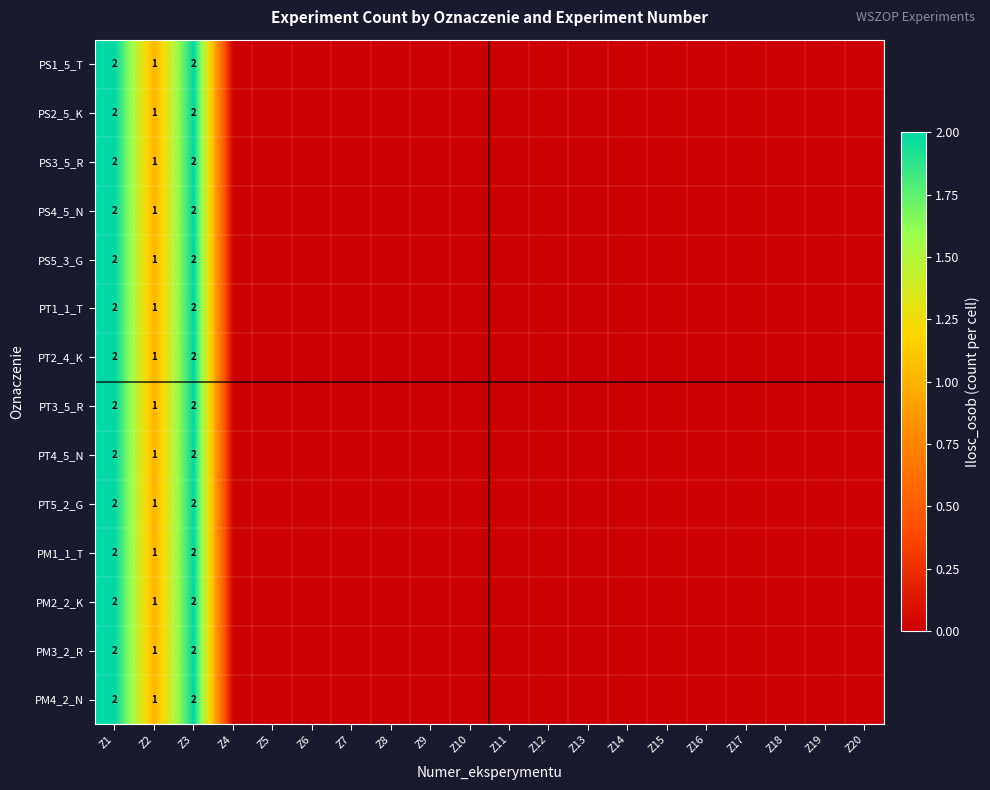

The PT2_4_K series shows -1 at Z12. True or false?

False